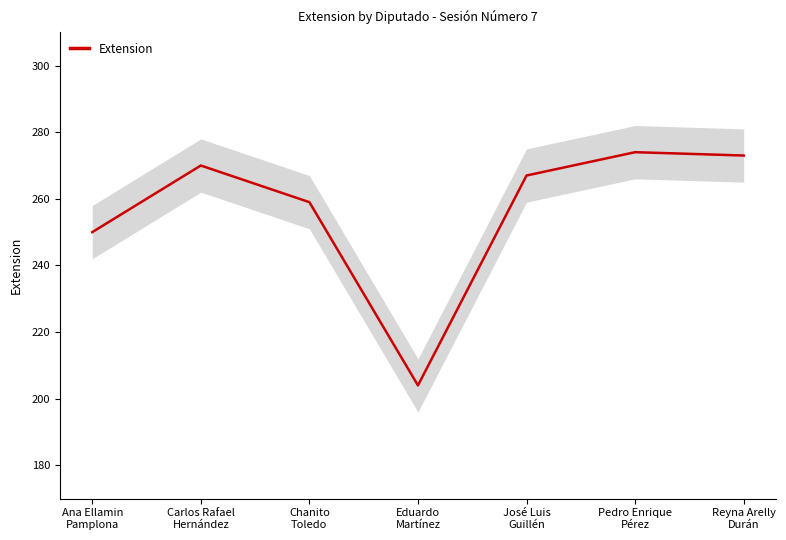

How many lines are shown in the chart?

1